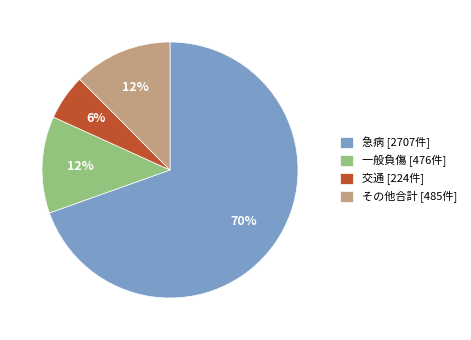

To the nearest percent, what is the difference between the largest and smallest slice percentages?

64%